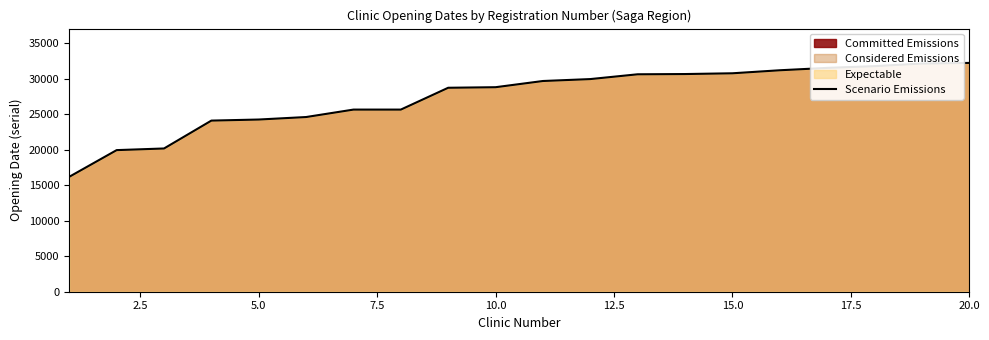

What is the maximum value shown in the chart?

32234